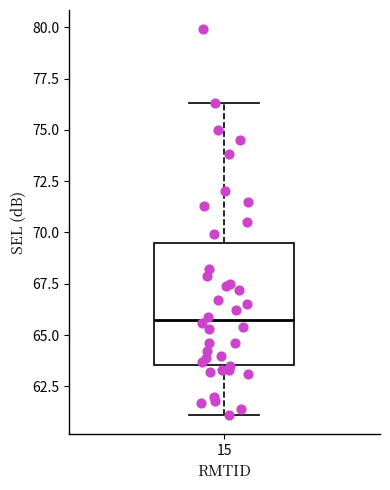

Where does the lower whisker of the box at x = 15 end on the y-axis? The values are not printed on the chart, so give them approximately, as read against the axis.

61.0